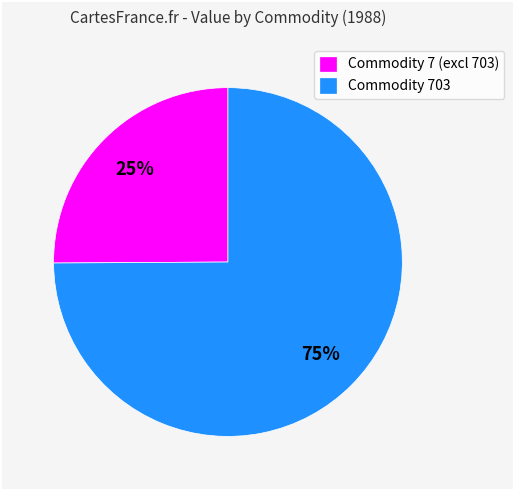

What is the ratio of the value at Commodity 703 to the value at Commodity 7 (excl 703)?

3.0